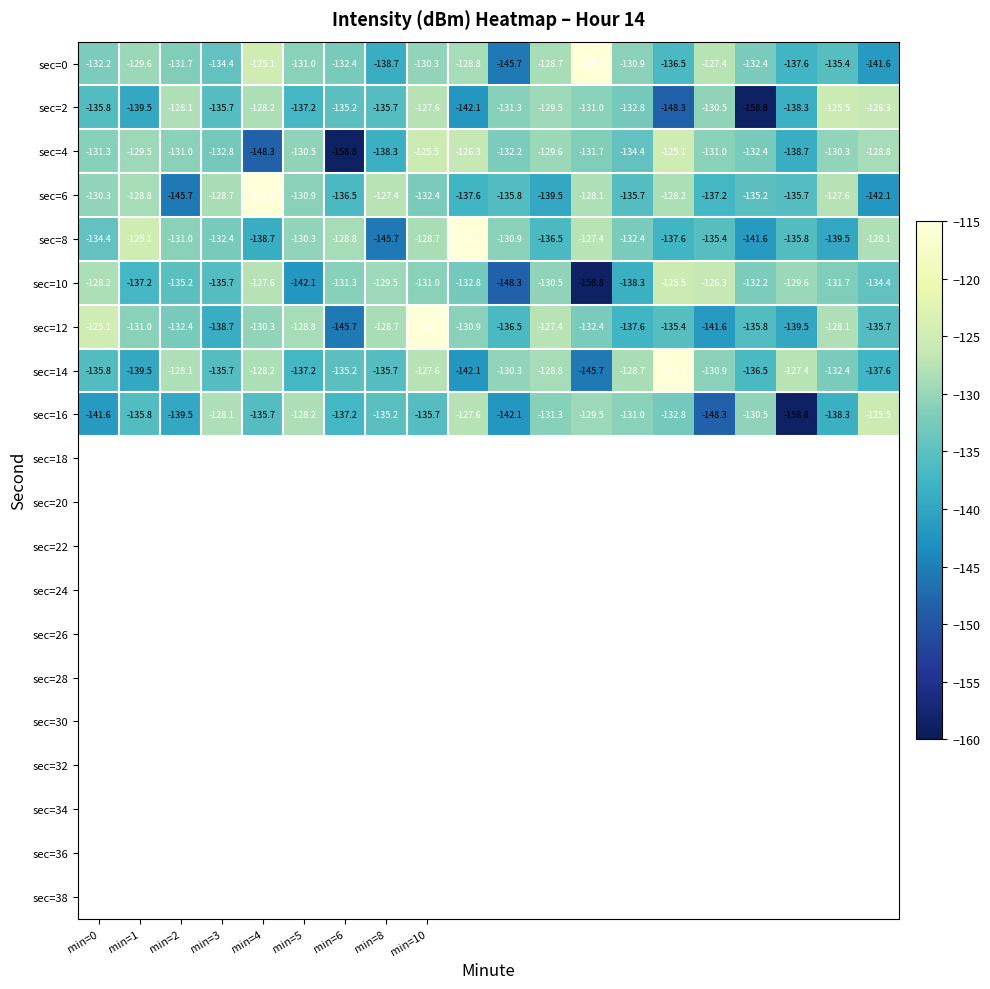

What is the maximum value for sec=10?

-125.5